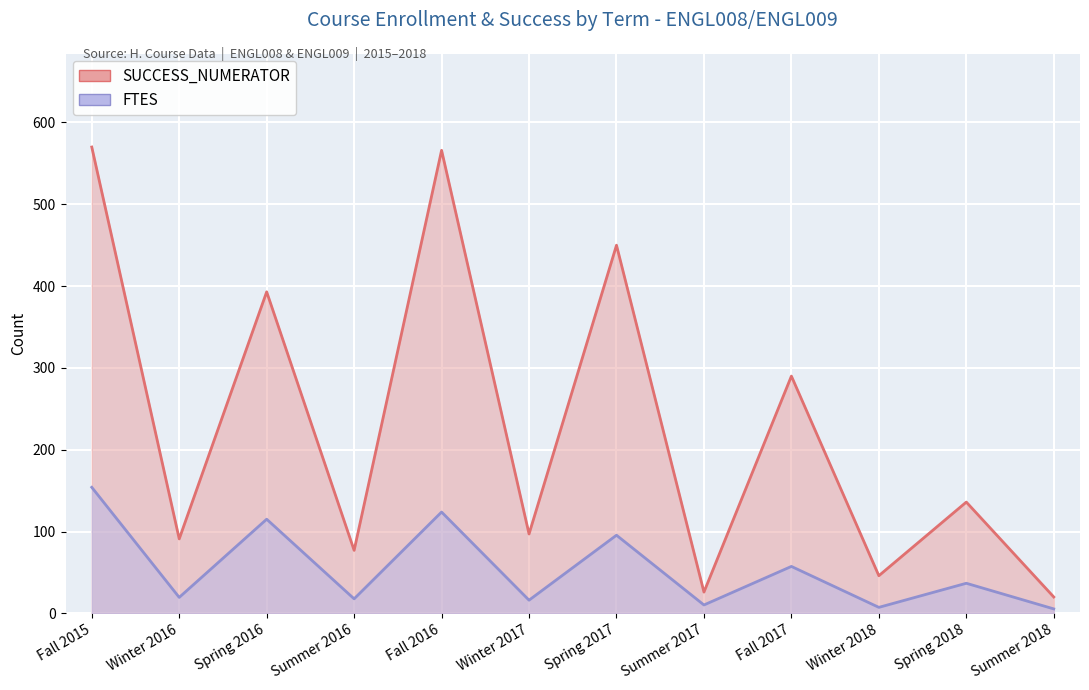

Reading left to right, what are all the values shown in this chart?

SUCCESS_NUMERATOR: Fall 2015=570.0	Winter 2016=91.0	Spring 2016=393.0	Summer 2016=77.0	Fall 2016=566.0	Winter 2017=97.0	Spring 2017=450.0	Summer 2017=26.0	Fall 2017=290.0	Winter 2018=46.0	Spring 2018=136.0	Summer 2018=20.0
FTES: Fall 2015=154.1	Winter 2016=19.5	Spring 2016=115.1	Summer 2016=17.7	Fall 2016=123.8	Winter 2017=16.1	Spring 2017=95.5	Summer 2017=10.2	Fall 2017=57.4	Winter 2018=7.3	Spring 2018=36.8	Summer 2018=5.4